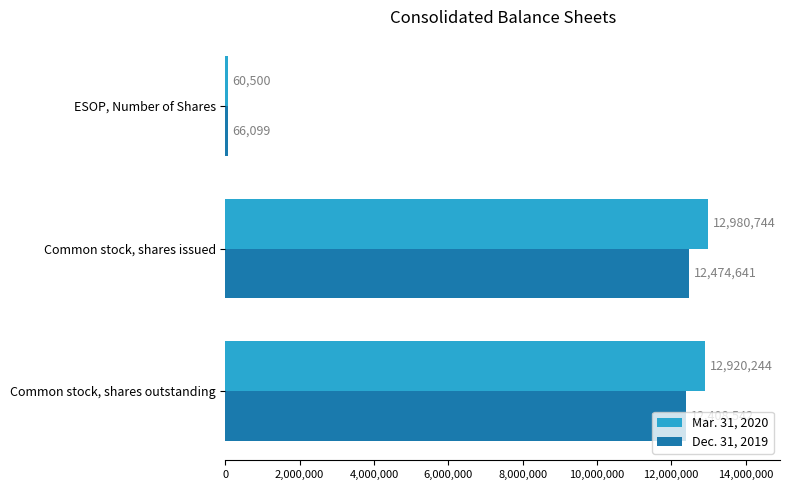

Which series has the largest total across all categories?

Mar. 31, 2020